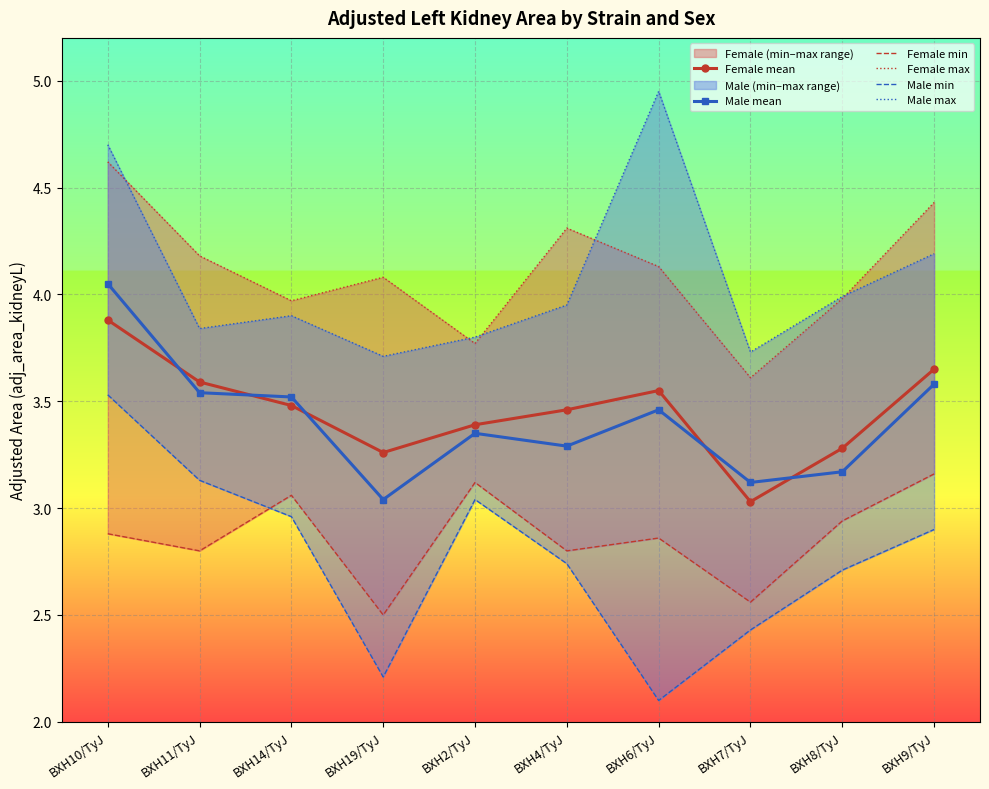

What is the value of the Male mean point at the 7th from the left?

3.5